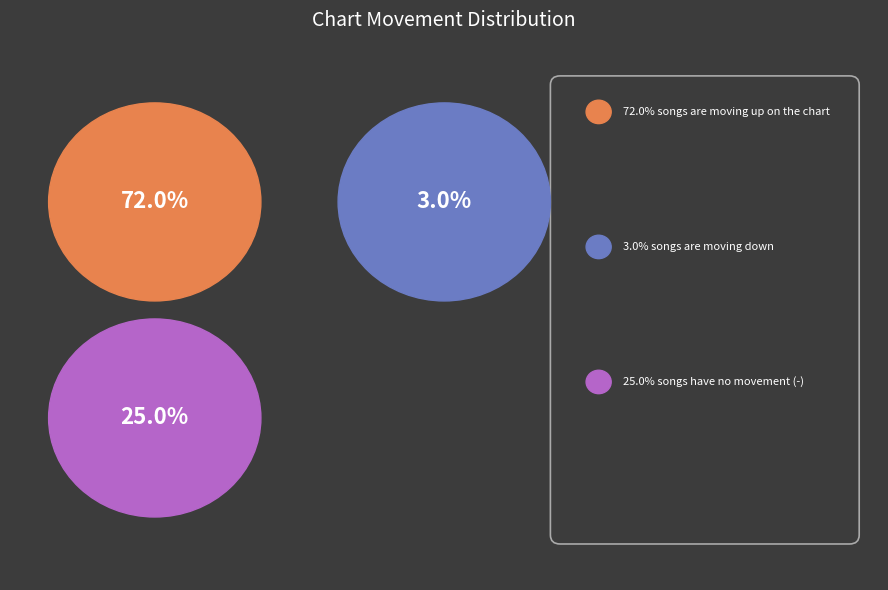

What is the majority slice?

up